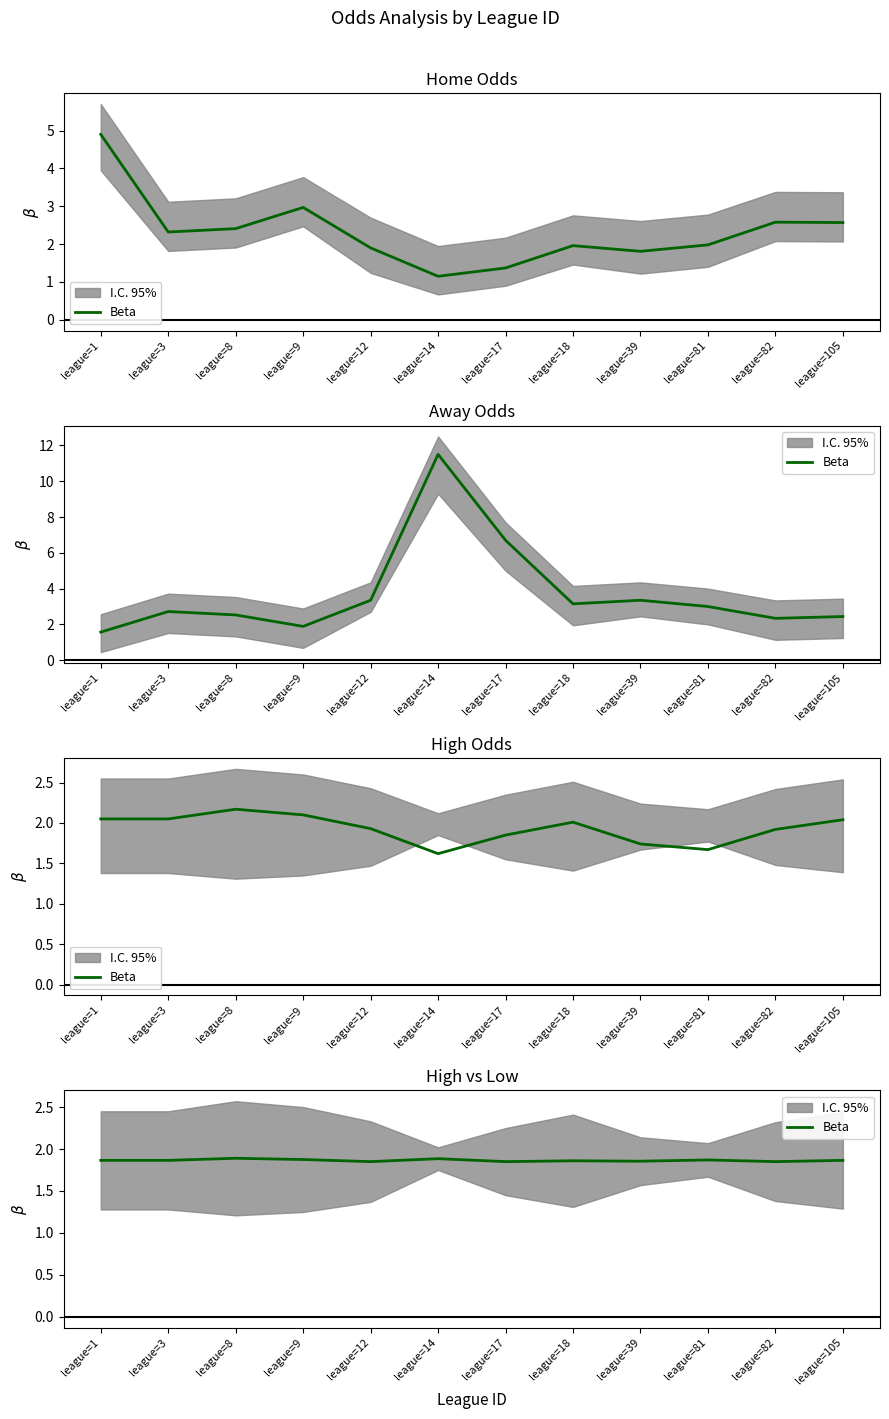

Which has a higher value, league=105 or league=82?

league=105